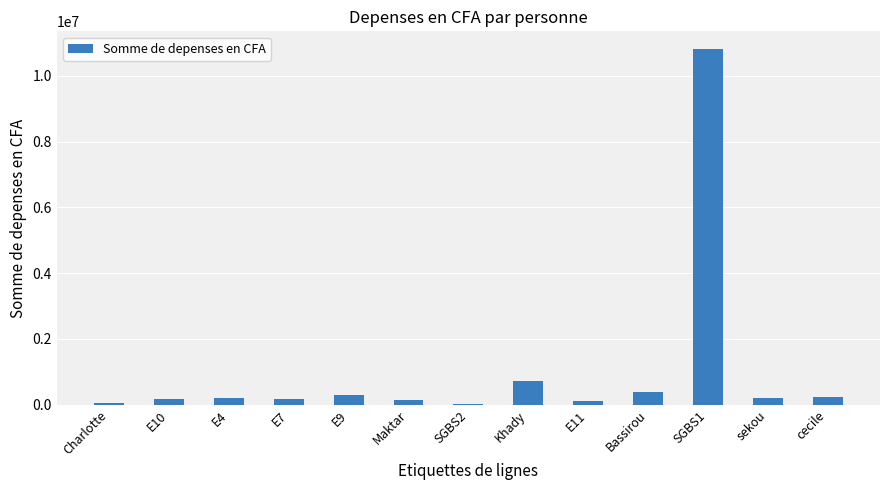

Between E4 and Khady, which is larger?

Khady